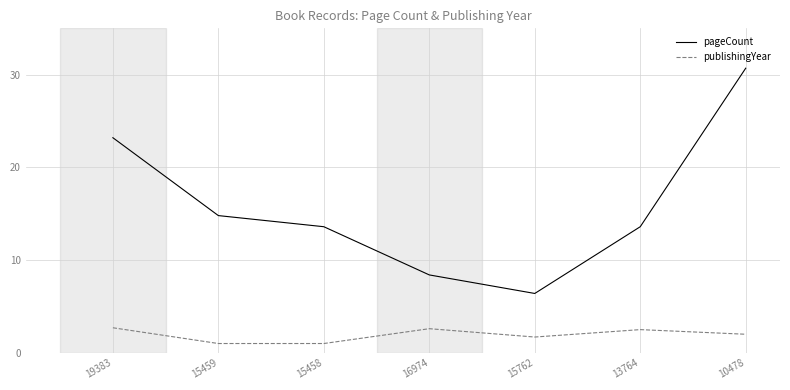

What position from the left is 16974?

4